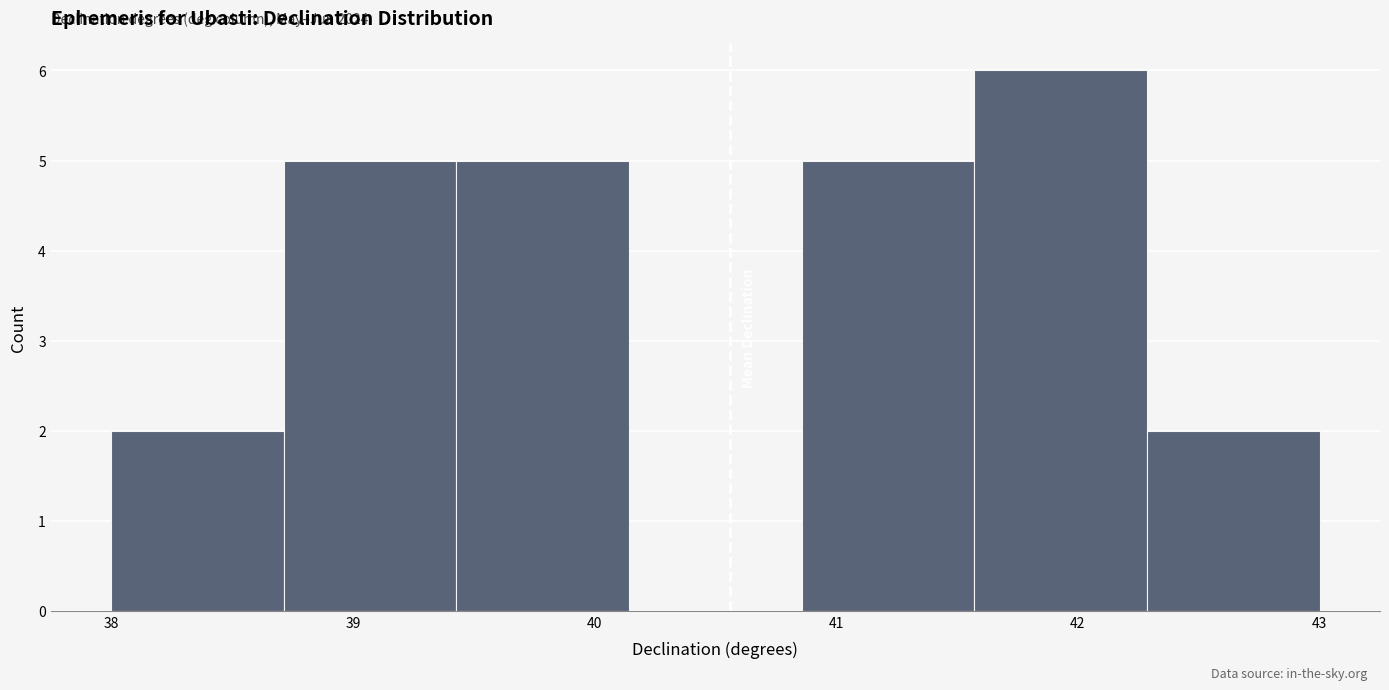

Over which range of the x-axis is the bar tallest?

41.6 to 42.3